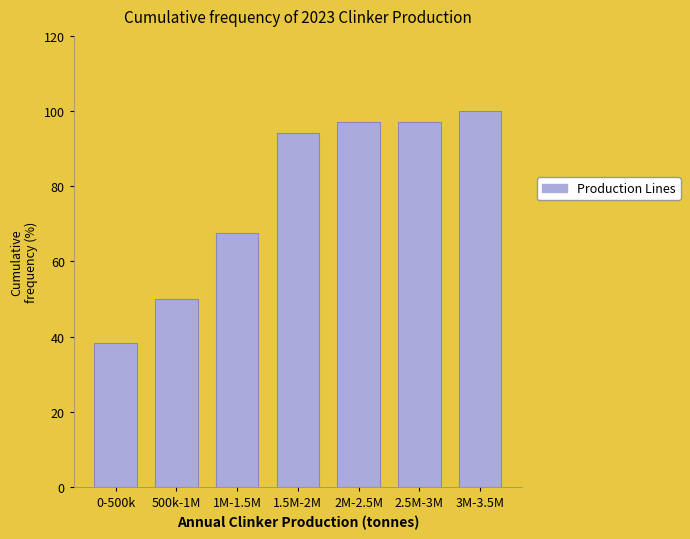

Reading left to right, what are all the values shown in this chart?

38.2	50.0	67.6	94.1	97.1	97.1	100.0